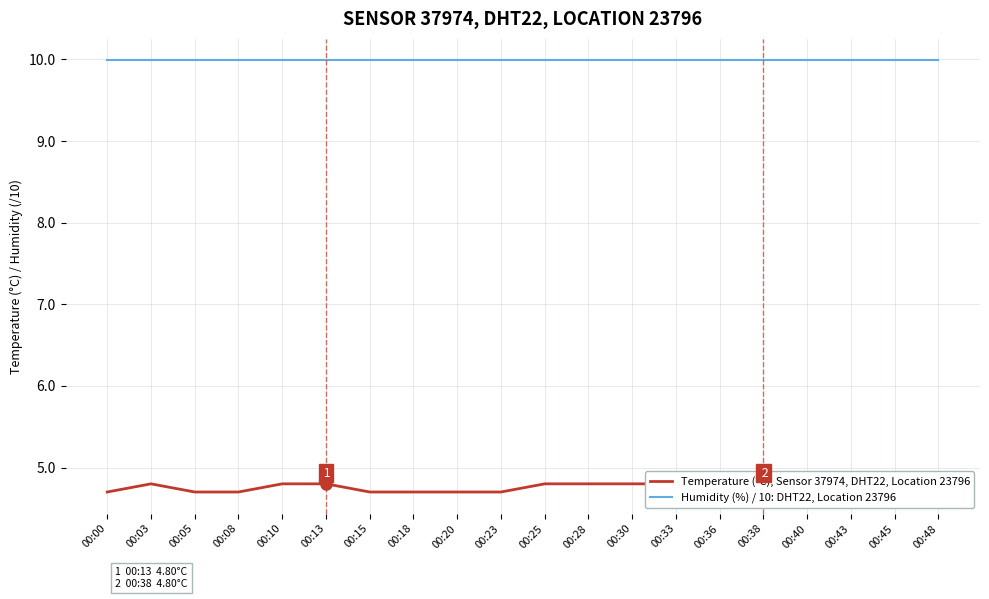

What is the value of the Humidity (%) / 10: DHT22, Location 23796 point at the 14th from the left?

10.0